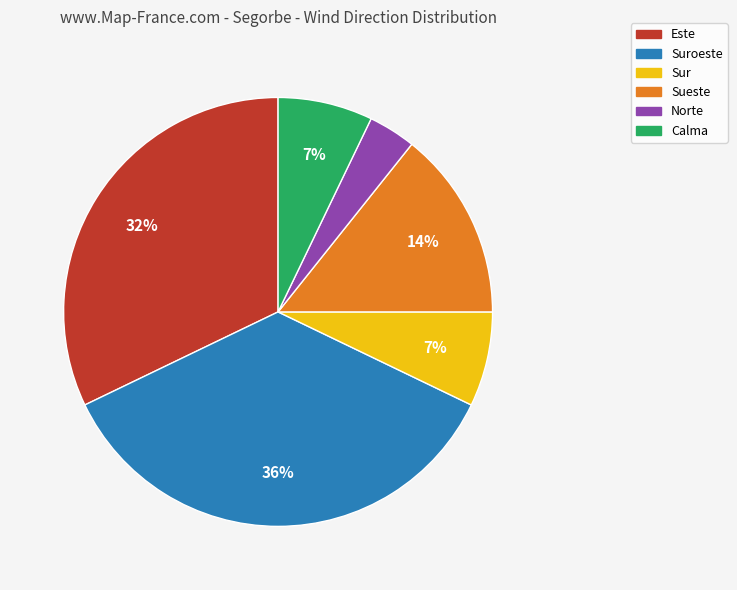

How many slices are in this pie chart?

6